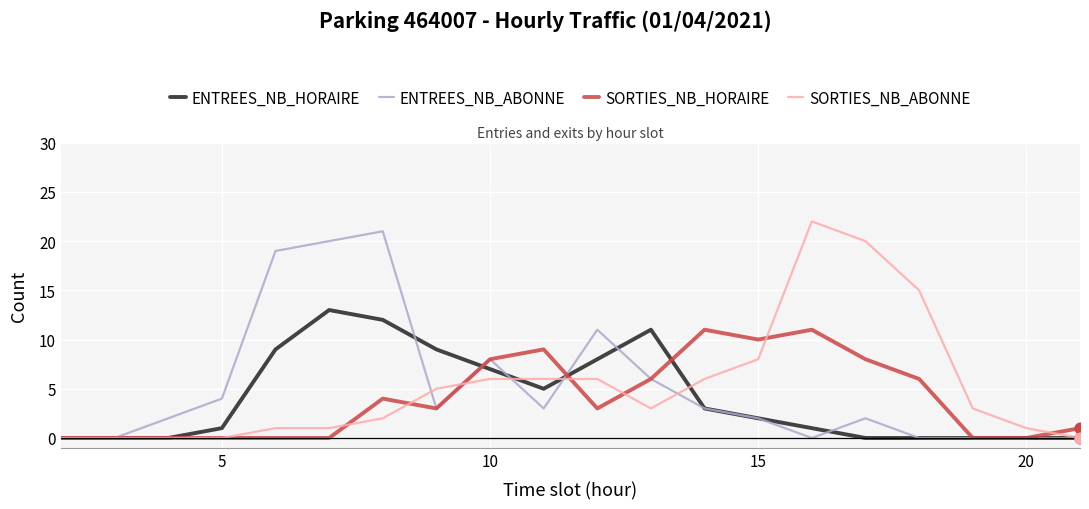

What is the maximum value for SORTIES_NB_ABONNE?

22